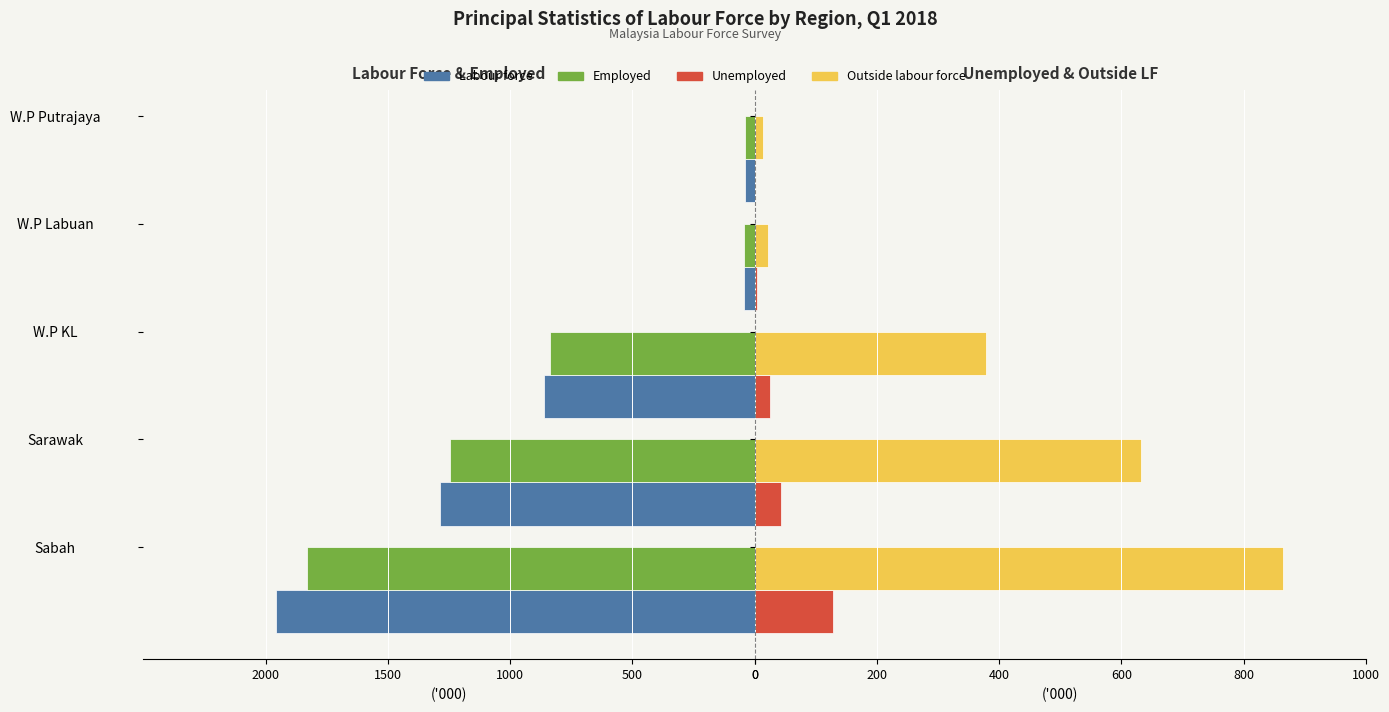

What is the difference between the maximum and minimum values in the Employed series?

1792.2